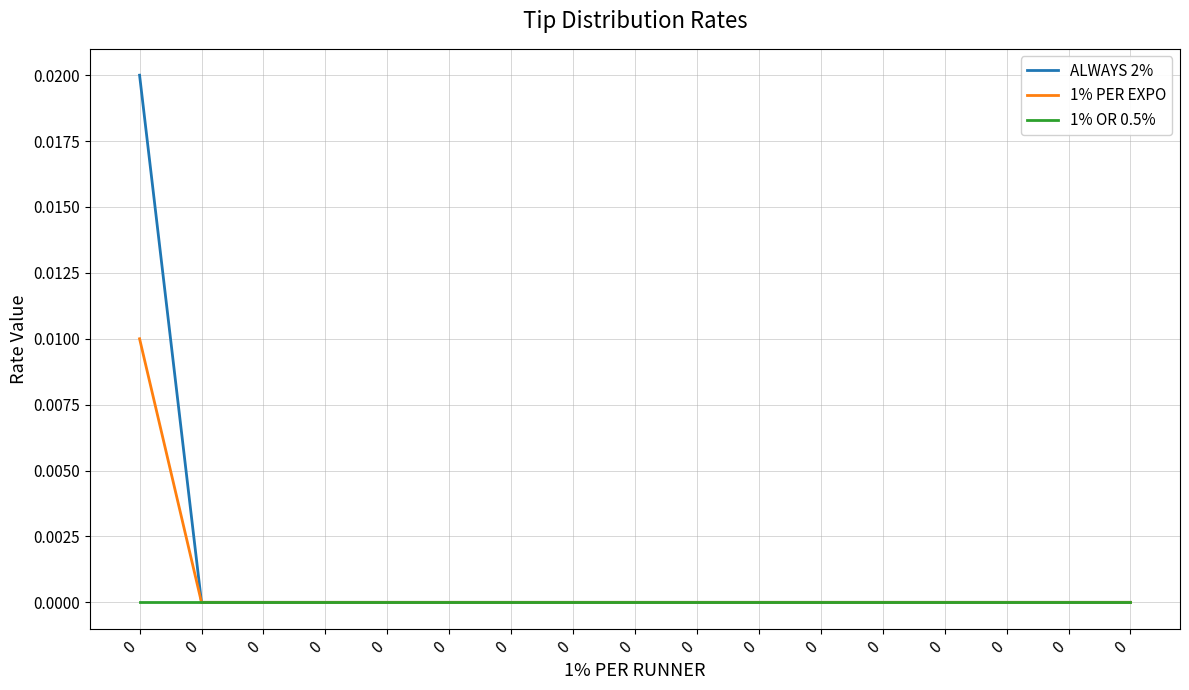

How many categories are shown in the chart?

17